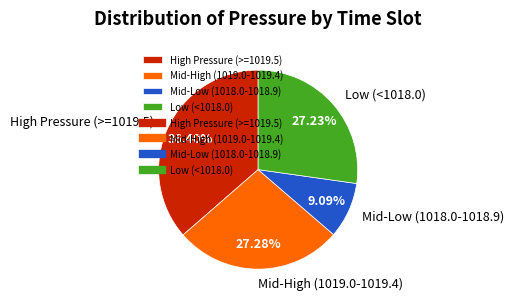

Between High Pressure (>=1019.5) and Mid-High (1019.0-1019.4), which is larger?

High Pressure (>=1019.5)